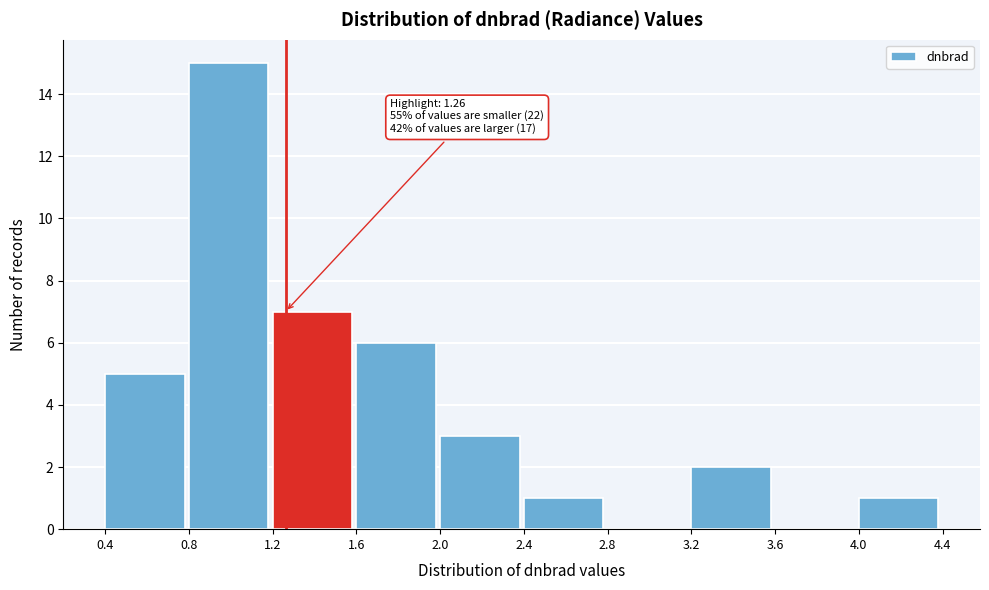

Which range on the x-axis has the tallest bar?

0.8 to 1.2